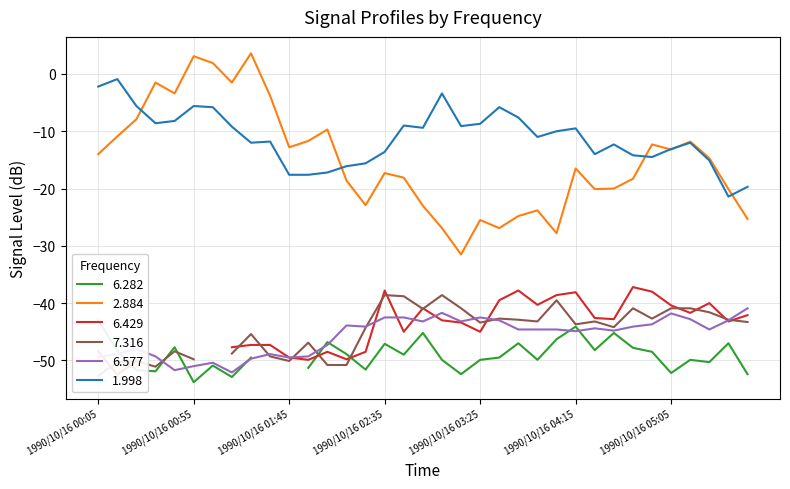

True or false: 6.577 and 2.884 intersect in this chart.

False